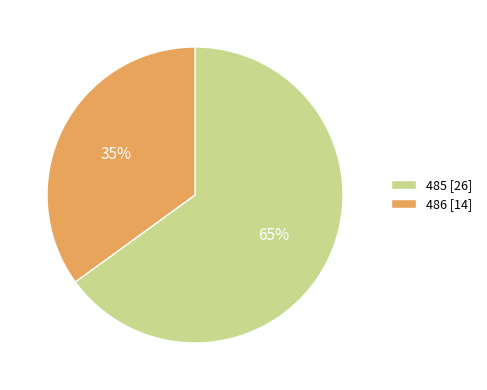

The 485 [26] slice represents 70% of the pie. True or false?

False